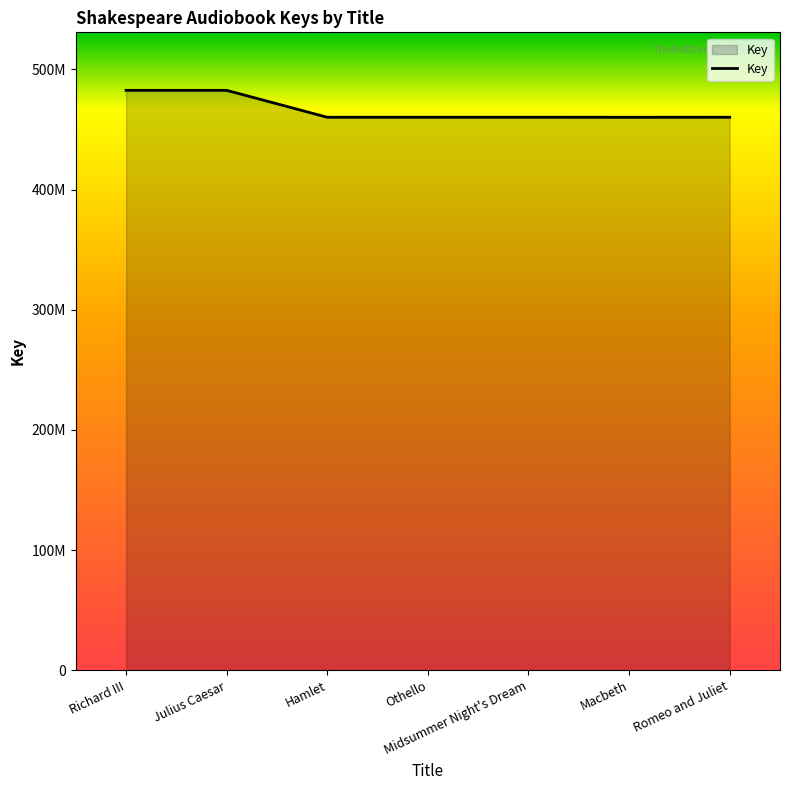

Does the chart have visible grid lines?

No